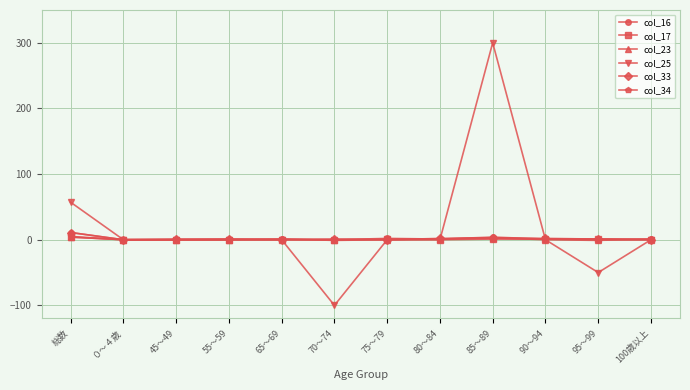

Is the value of col_25 at 95～99 greater than the value of col_16 at 90～94?

No